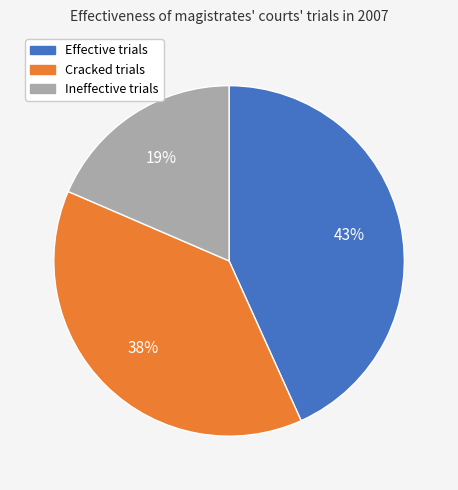

Count the number of slices in the pie.

3